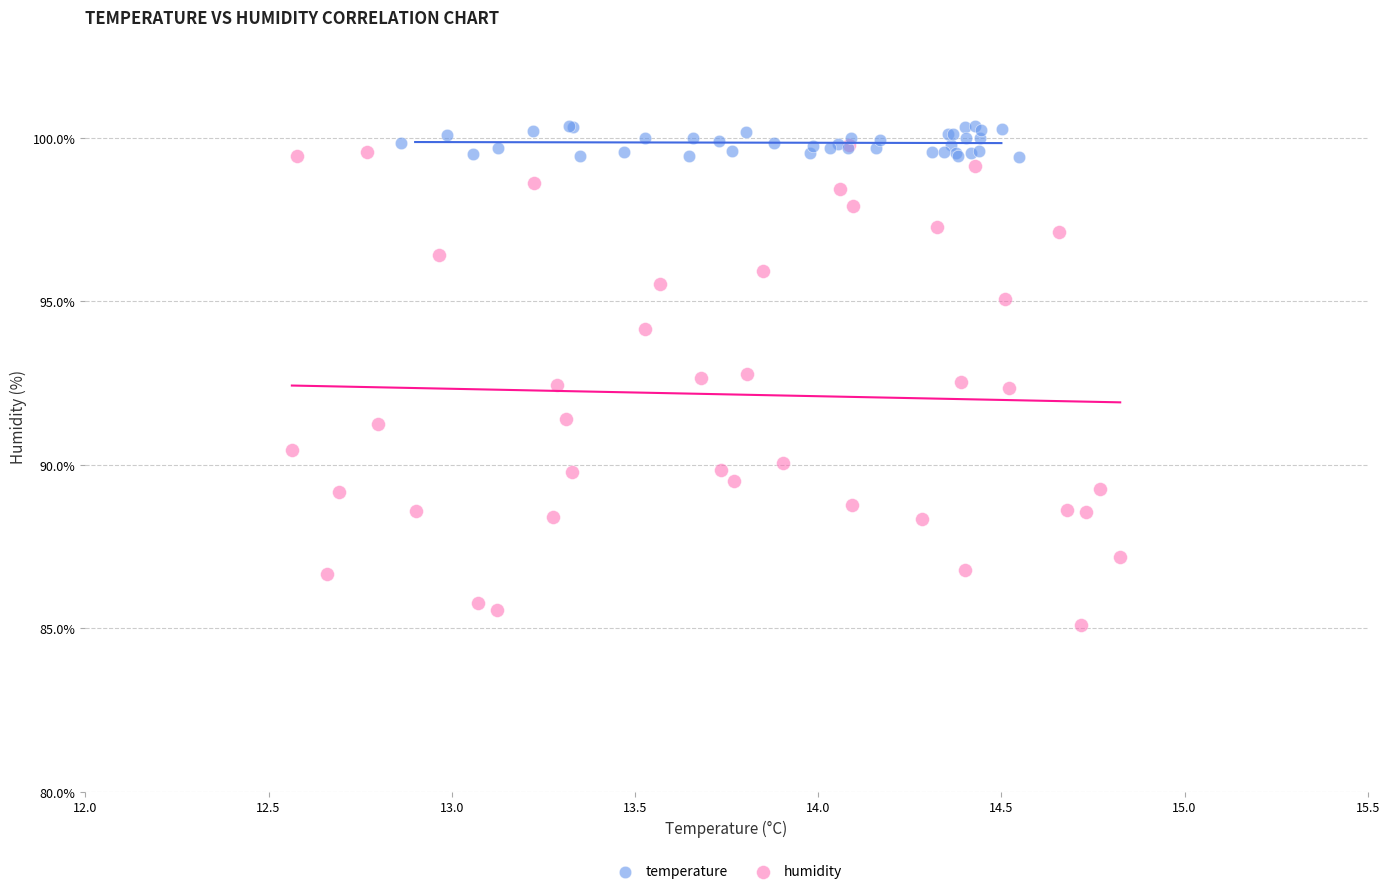

Which series contains the lowest Y value?

humidity